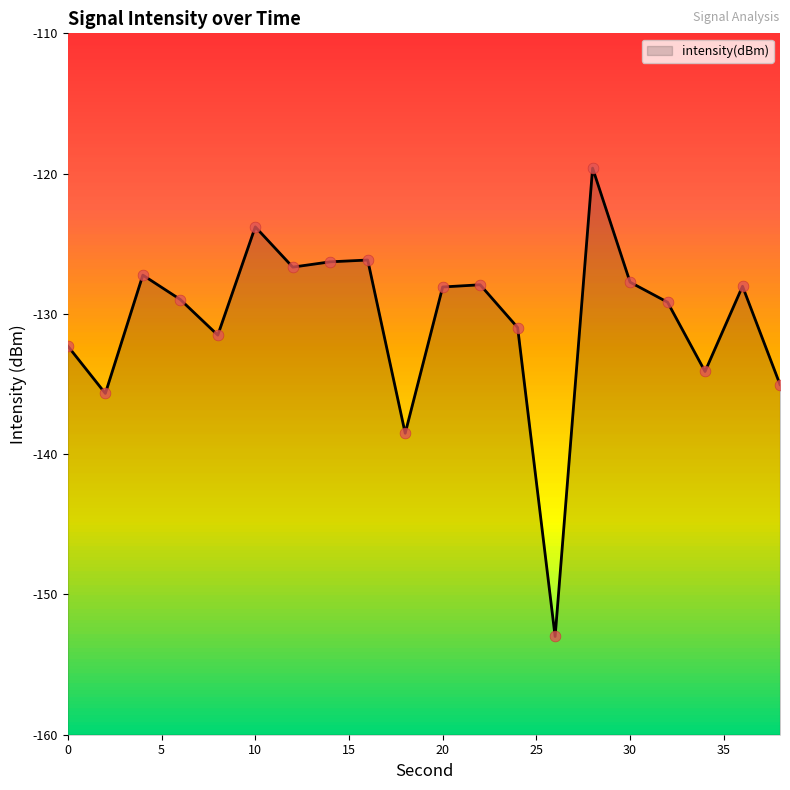

Which has a higher value, 10 or 2?

10